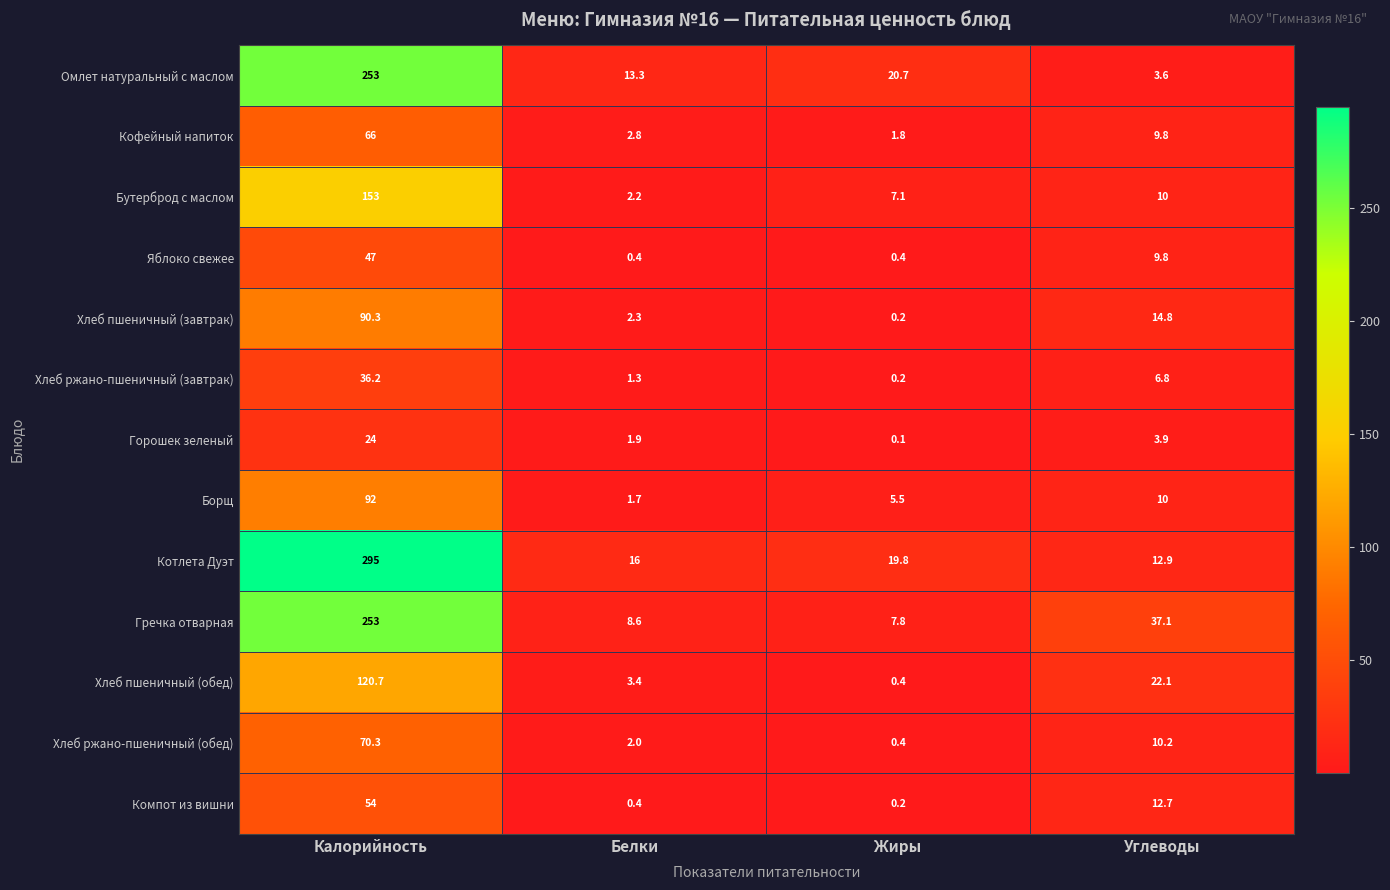

At which category is the sum across all series the highest?

Калорийность